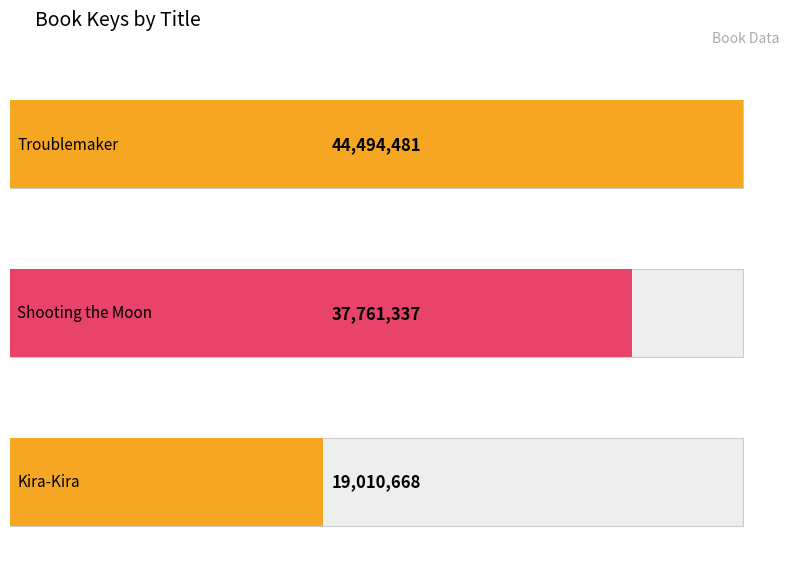

What is the change in value from Troublemaker to Kira-Kira?

-25483813